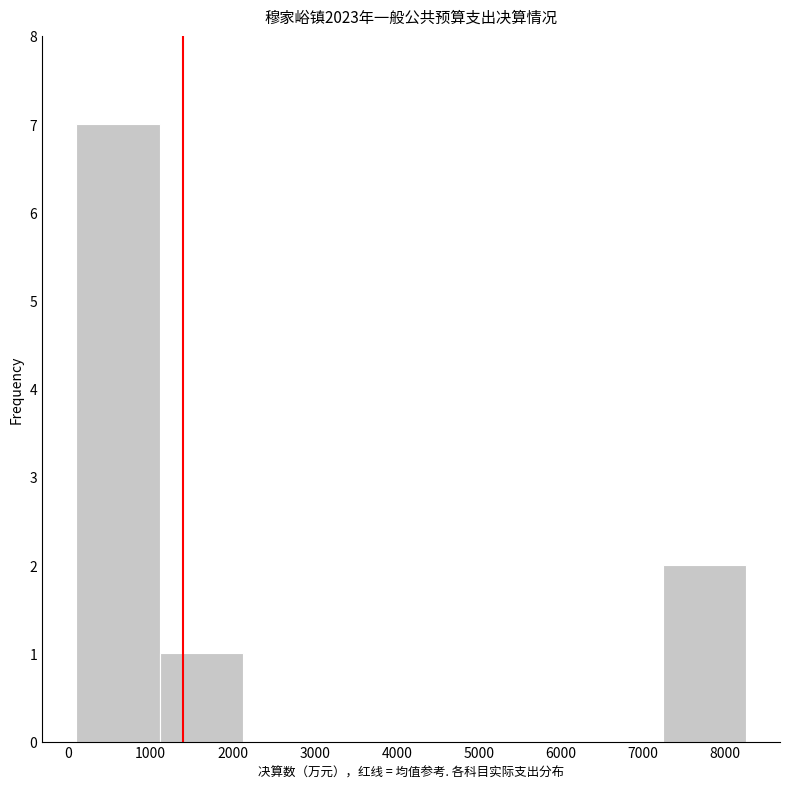

Reading left to right, transcribe this chart: for each bar, give the range it covers on the x-axis and its height. Neither the bar edges nor the heights are printed on the chart, so give them approximately, as read against the axes.

100 to 1100: 7
1100 to 2100: 1
2100 to 3200: 0
3200 to 4200: 0
4200 to 5200: 0
5200 to 6200: 0
6200 to 7200: 0
7200 to 8300: 2